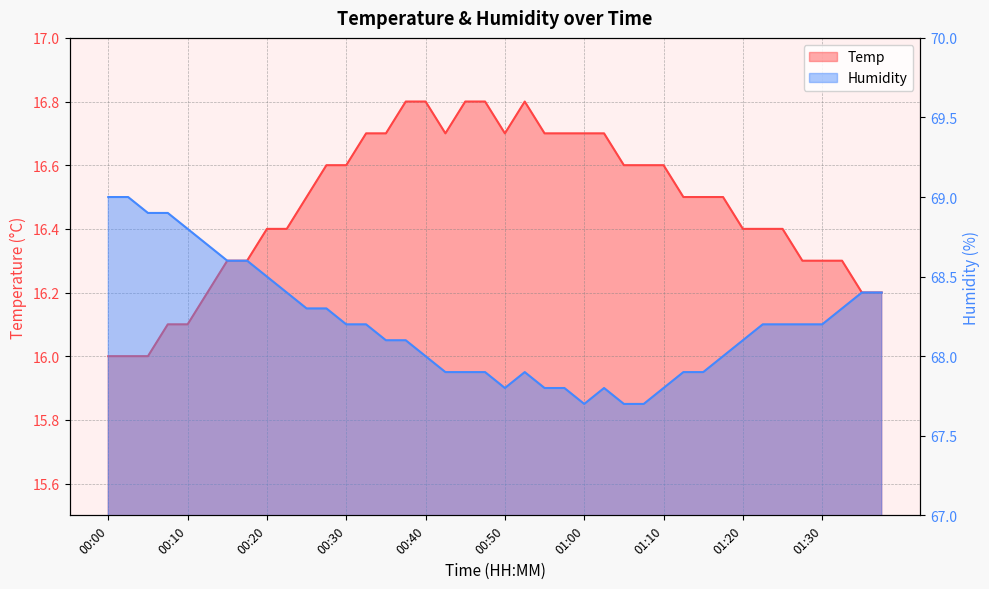

How many lines are shown in the chart?

2